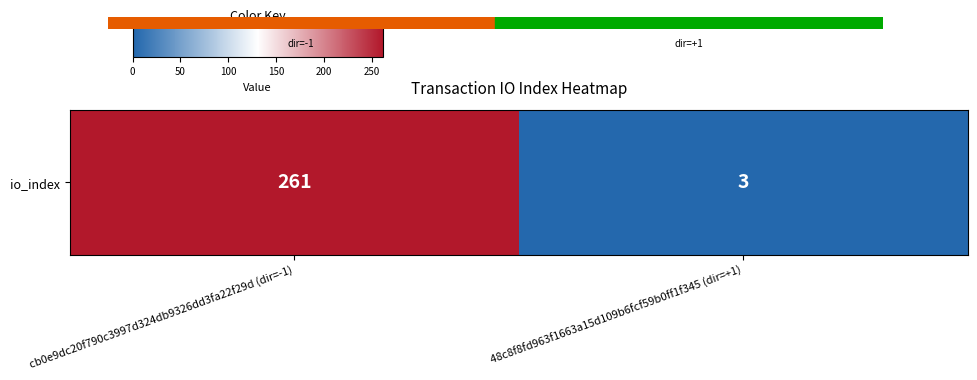

Which category has the lowest value across all series?

48c8f8fd963f1663a15d109b6fcf59b0ff1f345 (dir=+1)